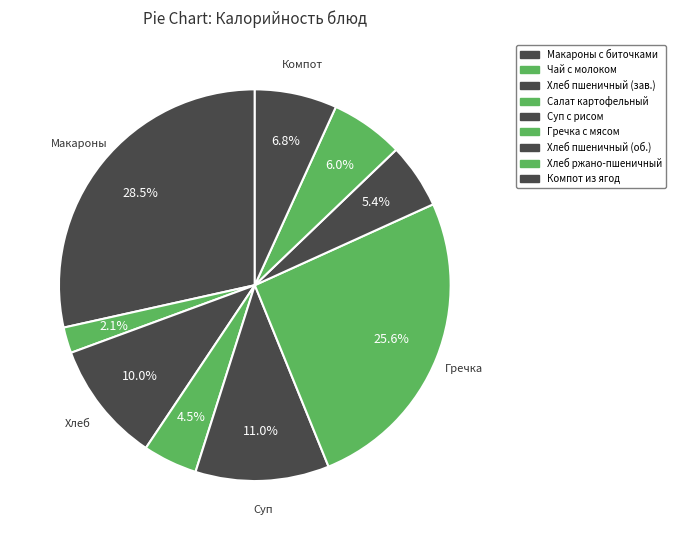

How many segments does this pie chart have?

9